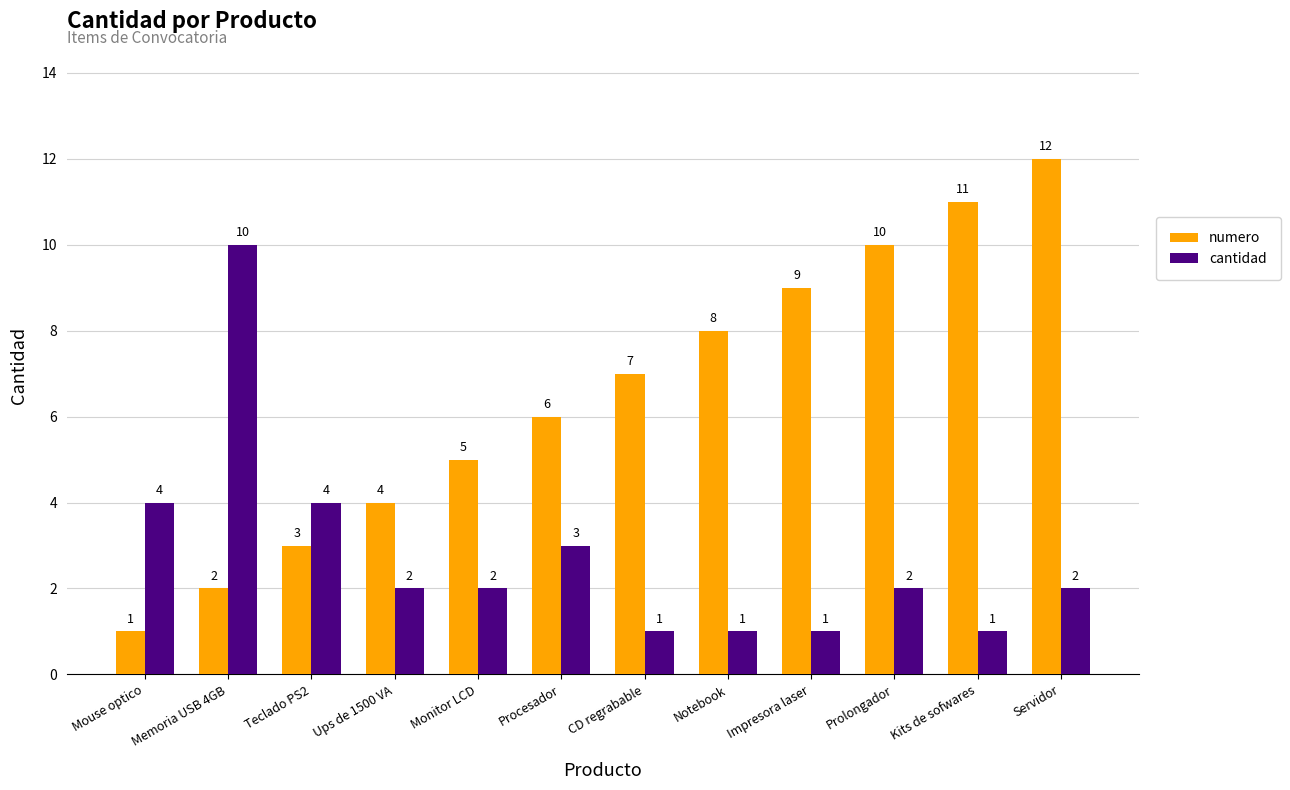

Is the value of numero at Impresora laser greater than the value of cantidad at Mouse optico?

Yes